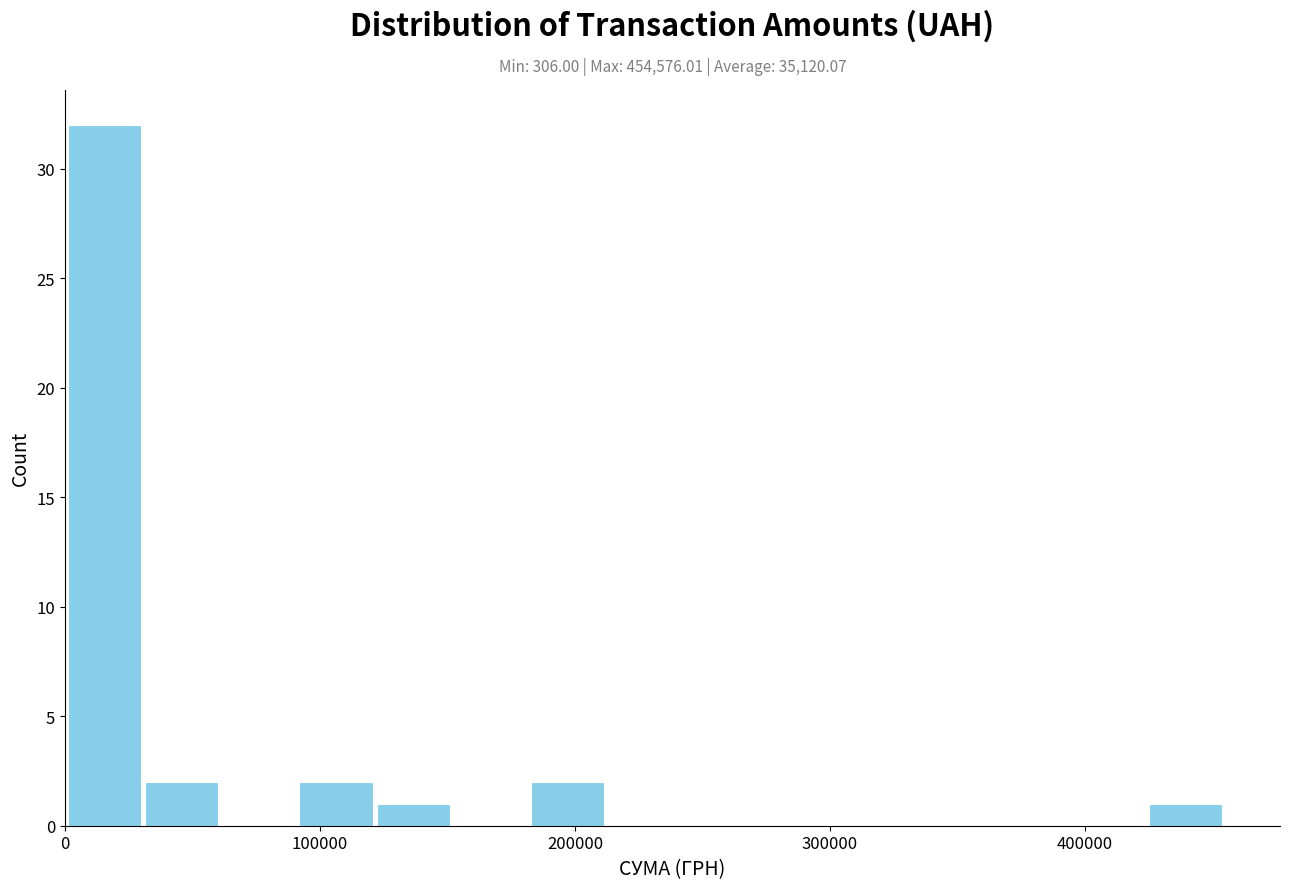

Read against the x-axis, roughly where is the centre of the tallest bar?

20000